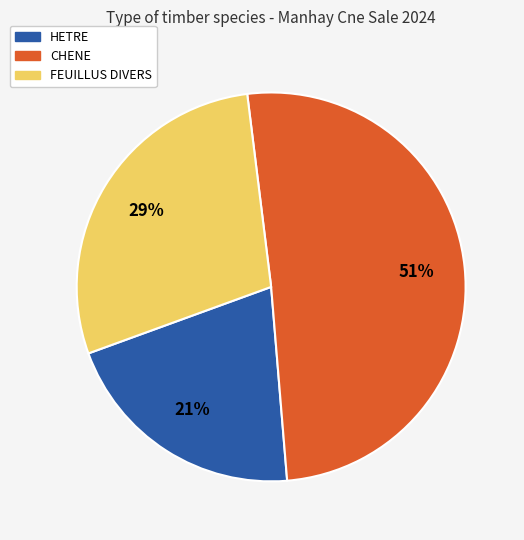

To the nearest percent, what portion does HETRE represent?

21%